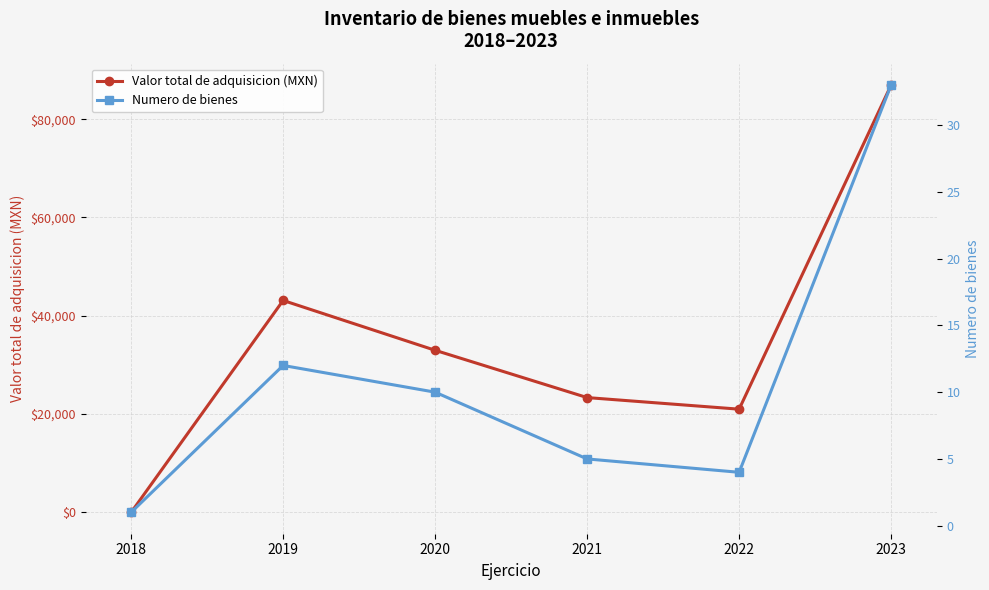

At which category is the sum across all series the highest?

2023